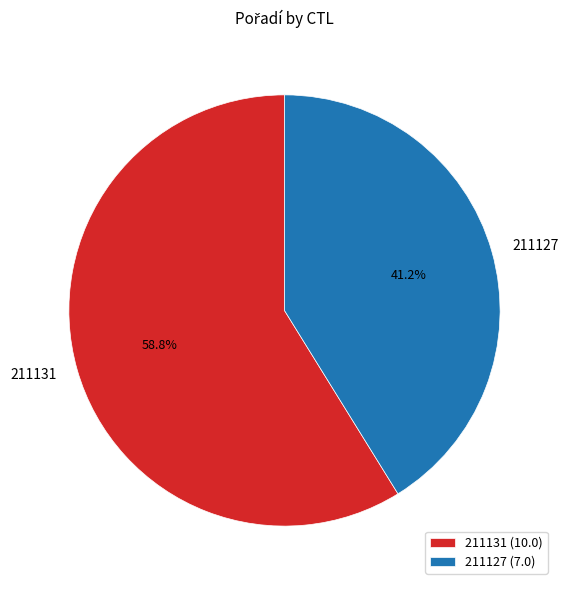

How many slices are in this pie chart?

2